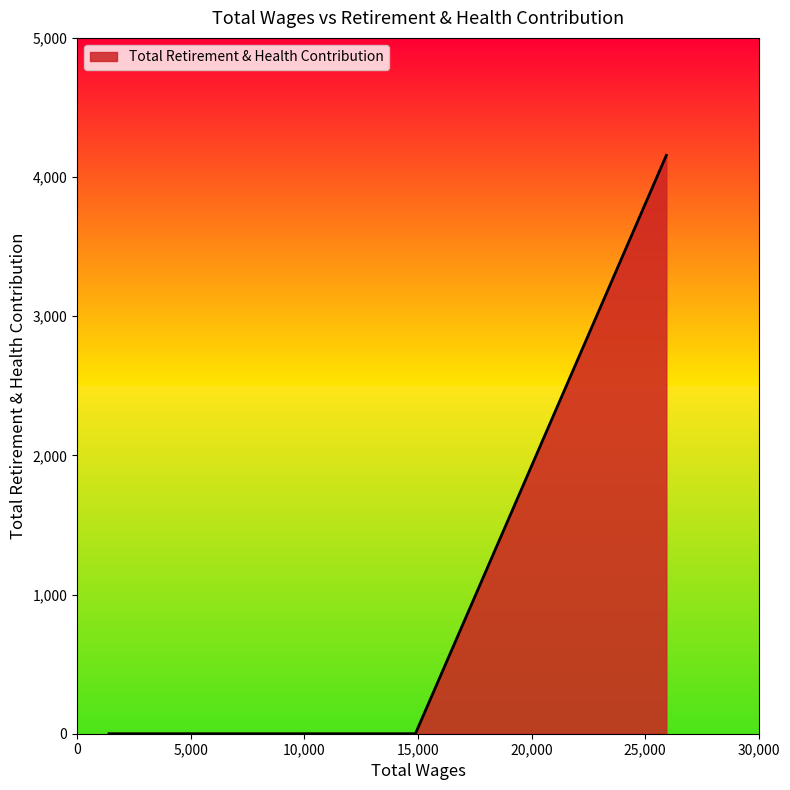

What is the maximum value shown in the chart?

4156